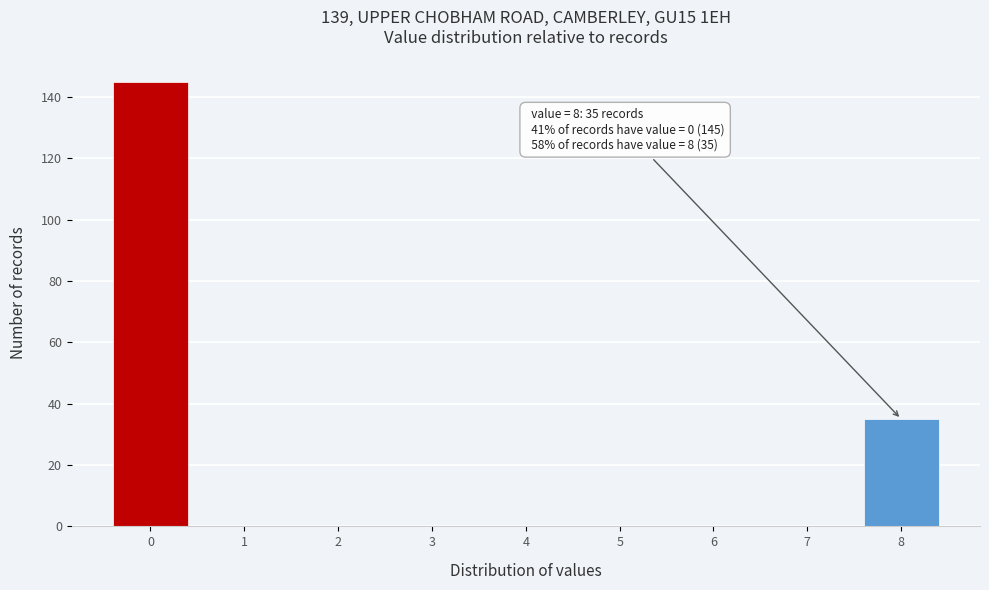

Reading right to left, list all the values displayed in this chart.

8=35	7=0	6=0	5=0	4=0	3=0	2=0	1=0	0=145